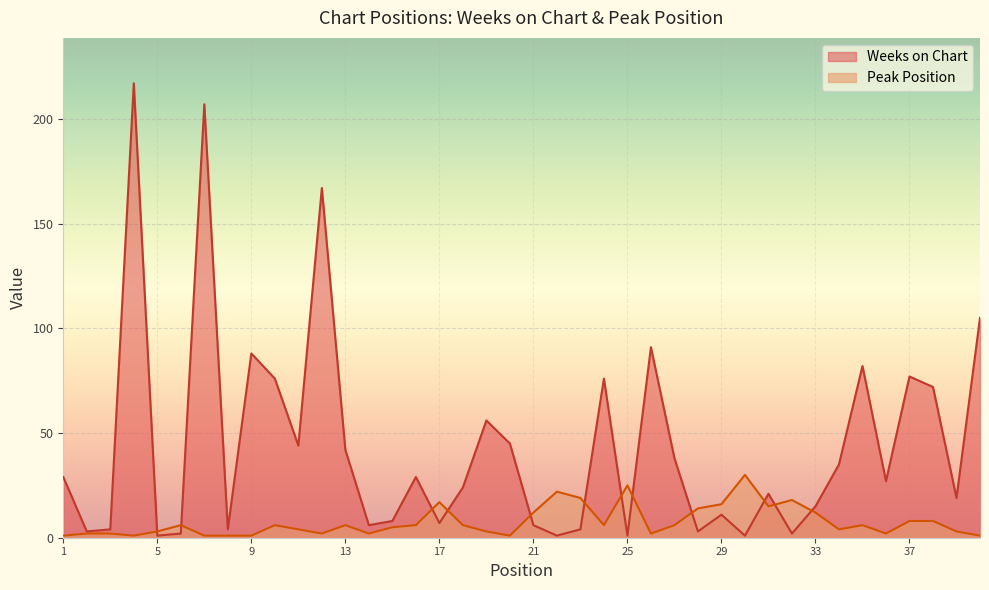

What are all the series names shown in the legend?

Weeks on Chart, Peak Position